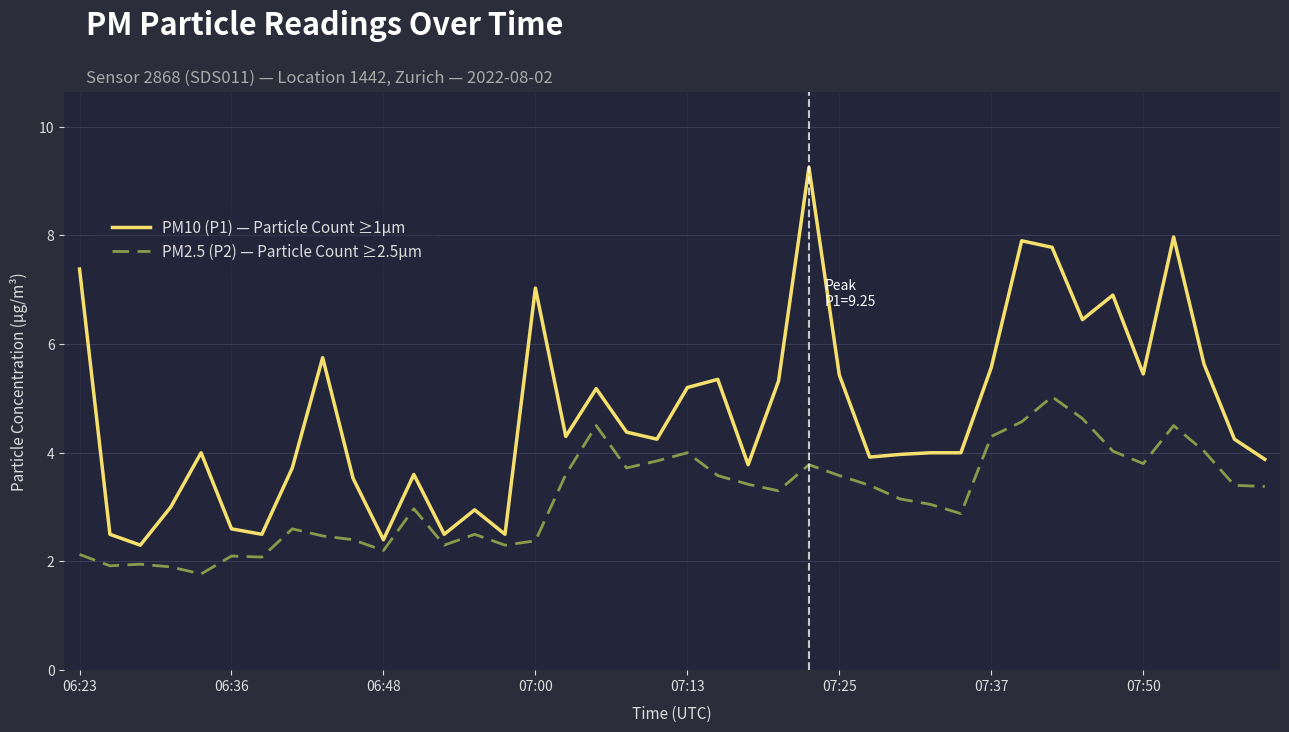

Which series has the largest range (max minus min)?

PM10 (P1) — Particle Count ≥1µm